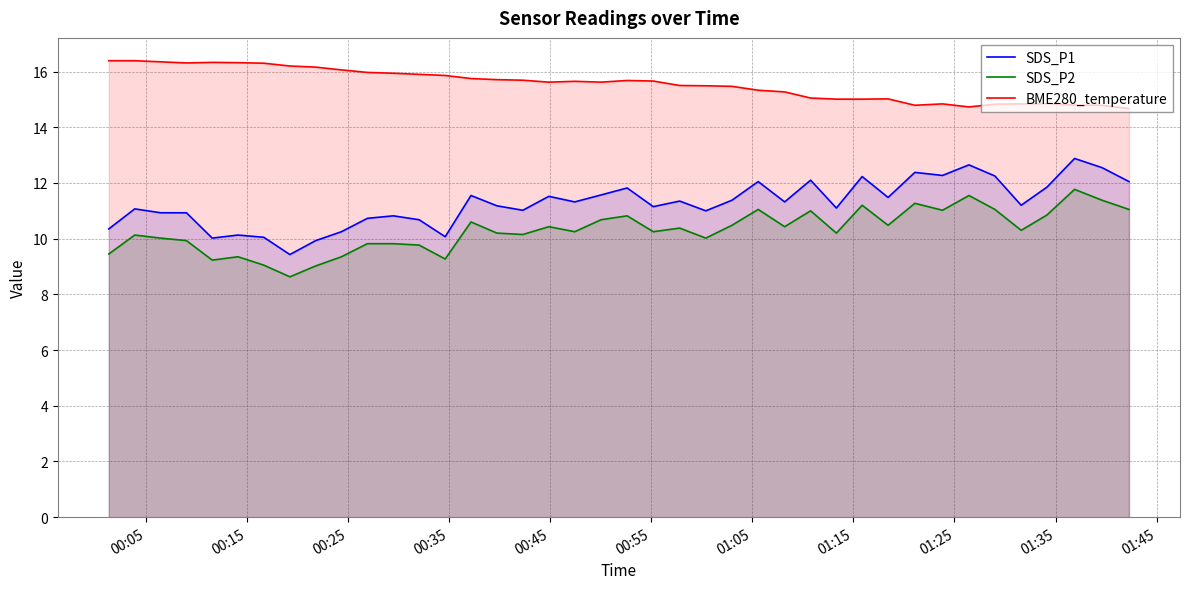

True or false: SDS_P2 and BME280_temperature cross at least once.

False